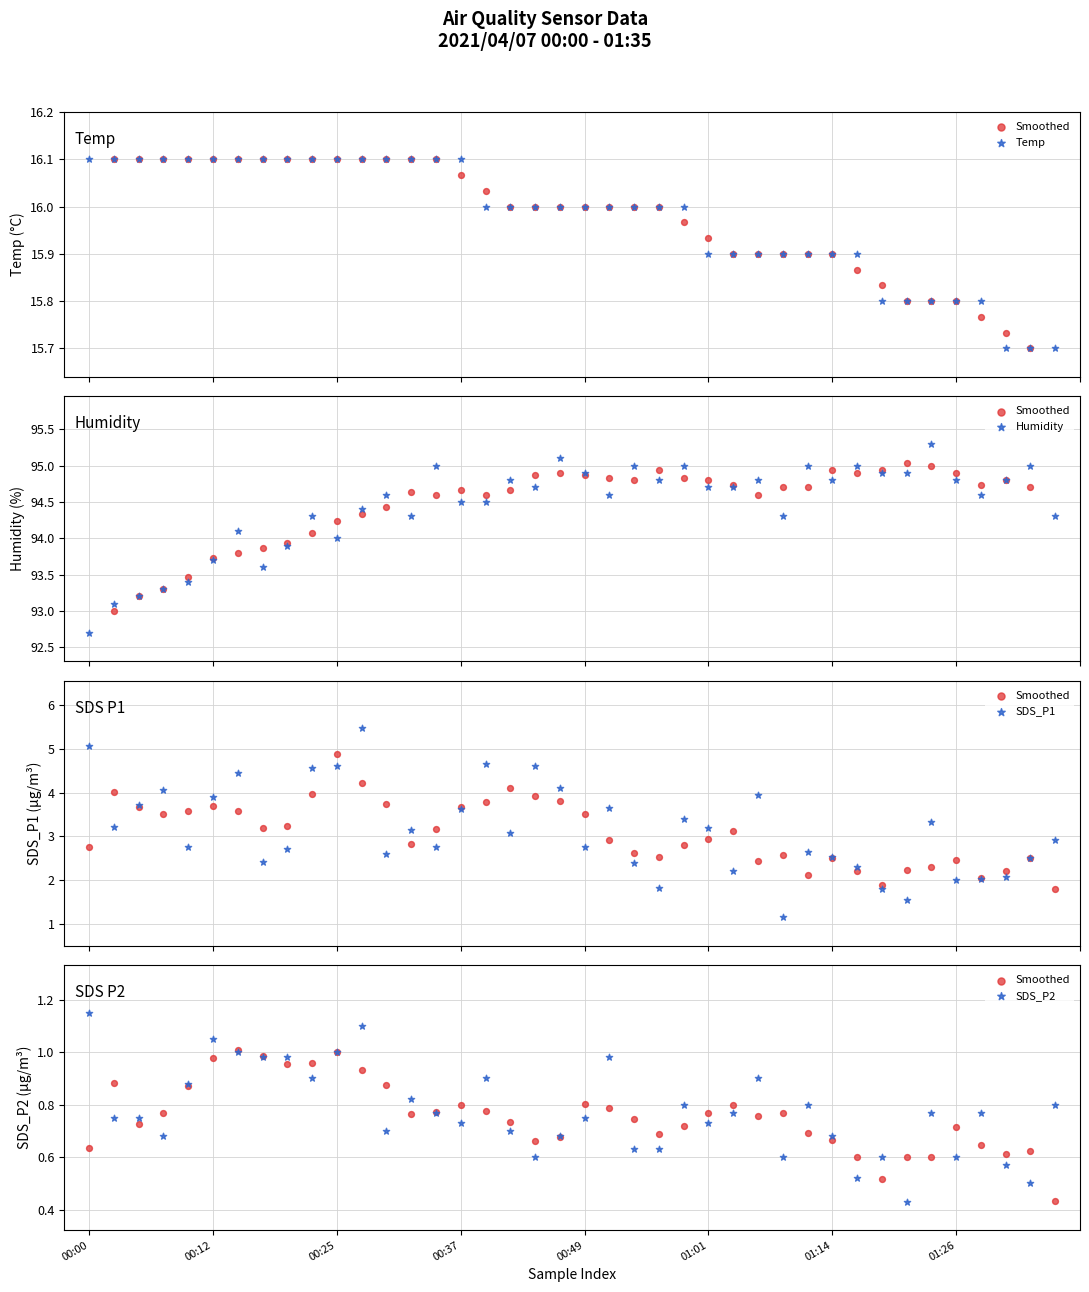

Which series reaches the maximum Y coordinate?

Humidity